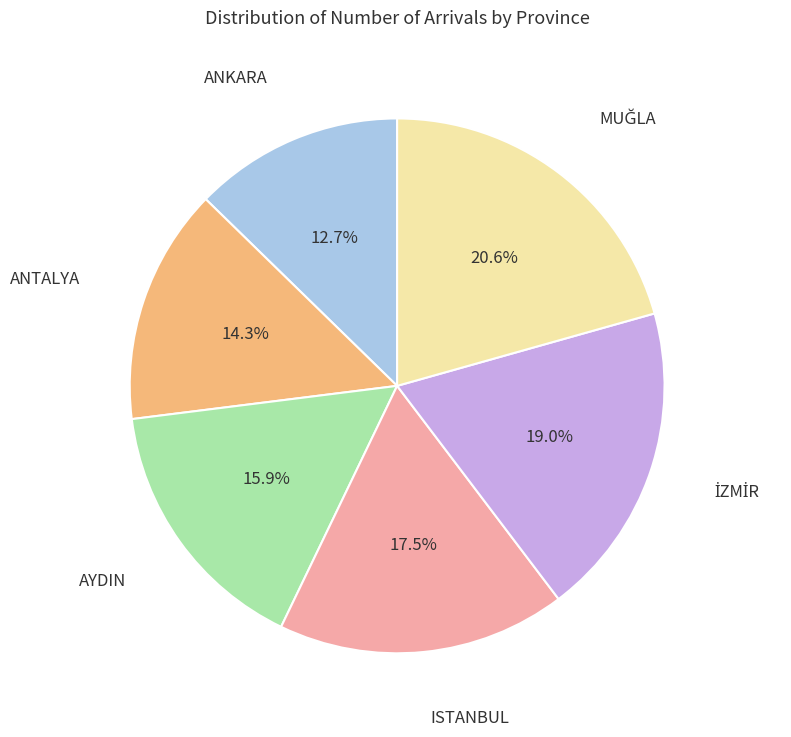

Does any single category account for the majority?

No